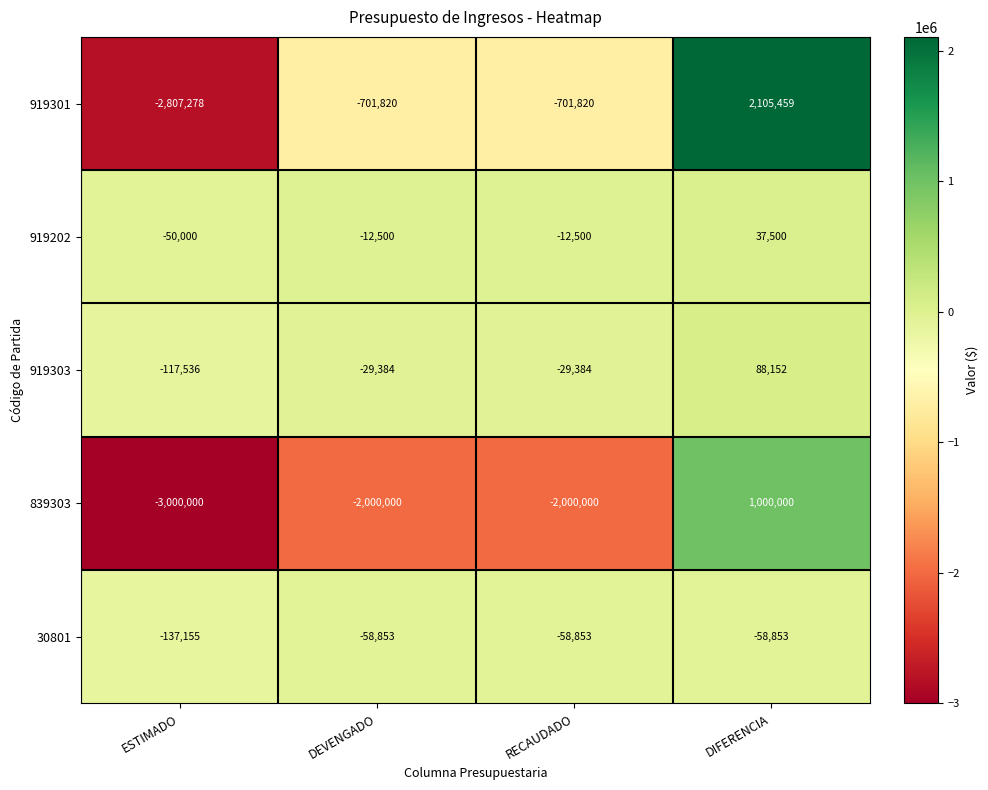

Rank the series by their maximum value, from lowest to highest.

30801, 919202, 919303, 839303, 919301